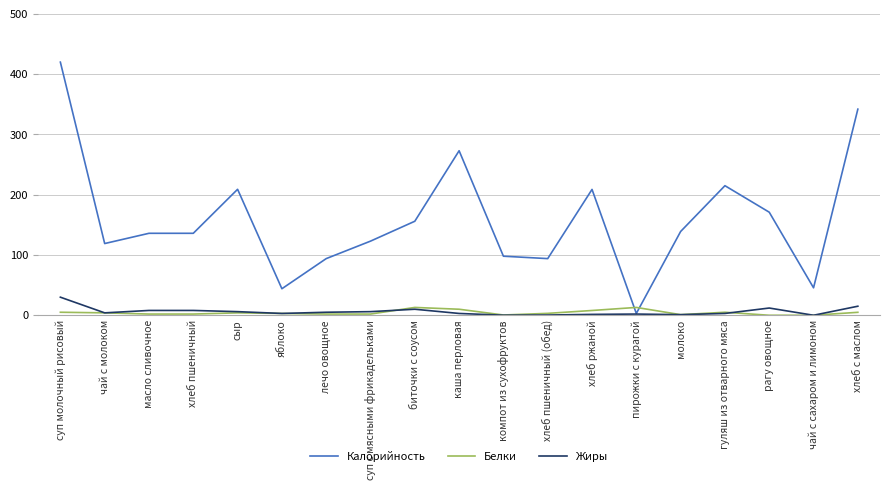

What is the difference between the maximum and second lowest values in the Жиры series?

29.9